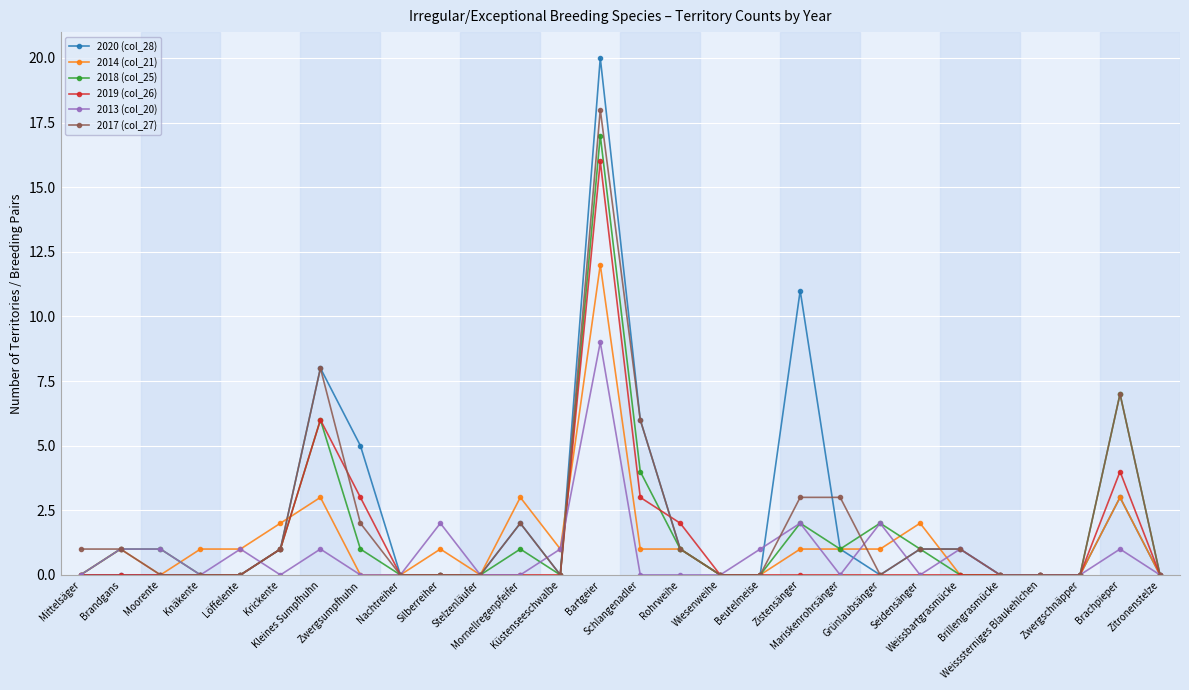

What is the maximum value shown in the chart?

20